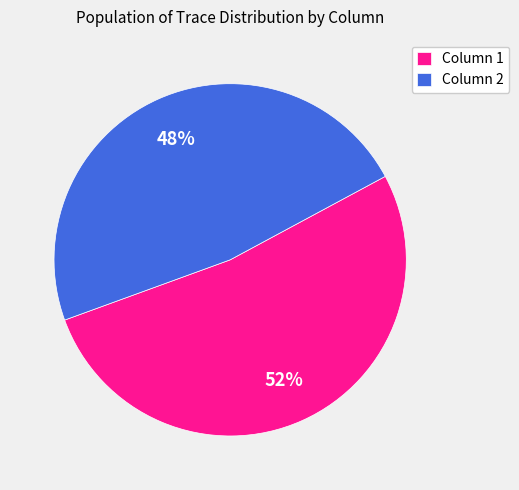

True or false: Column 2 accounts for 34% of the total.

False